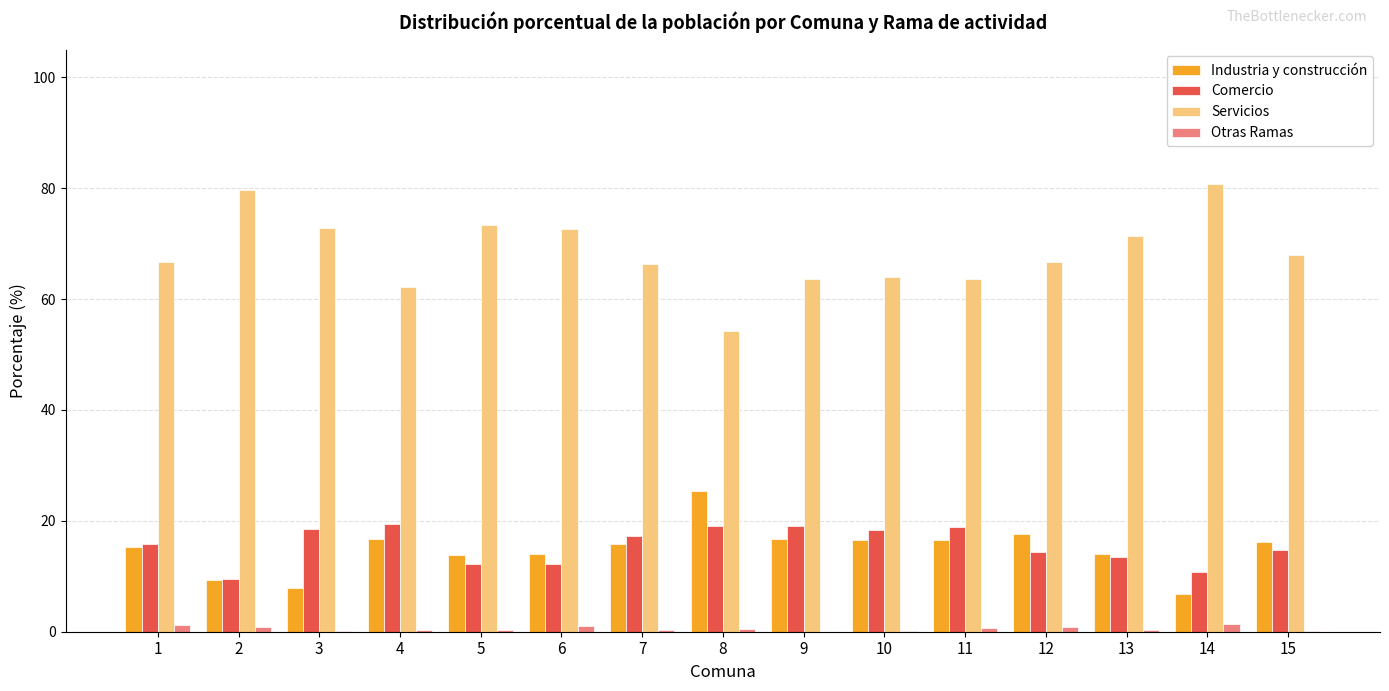

Is the value of Industria y construcción at 3 greater than the value of Otras Ramas at 10?

Yes